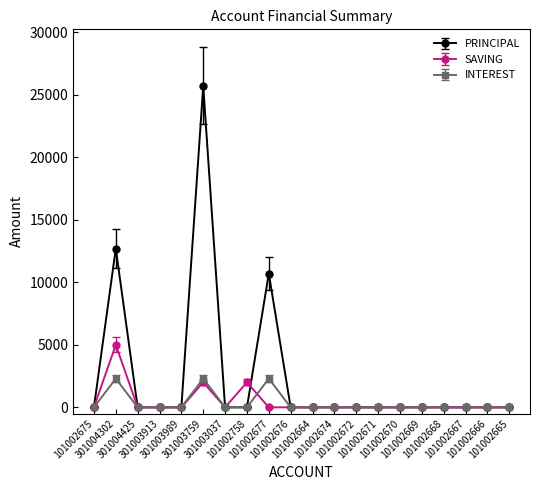

What is the label of the 3rd point from the right?

101002667